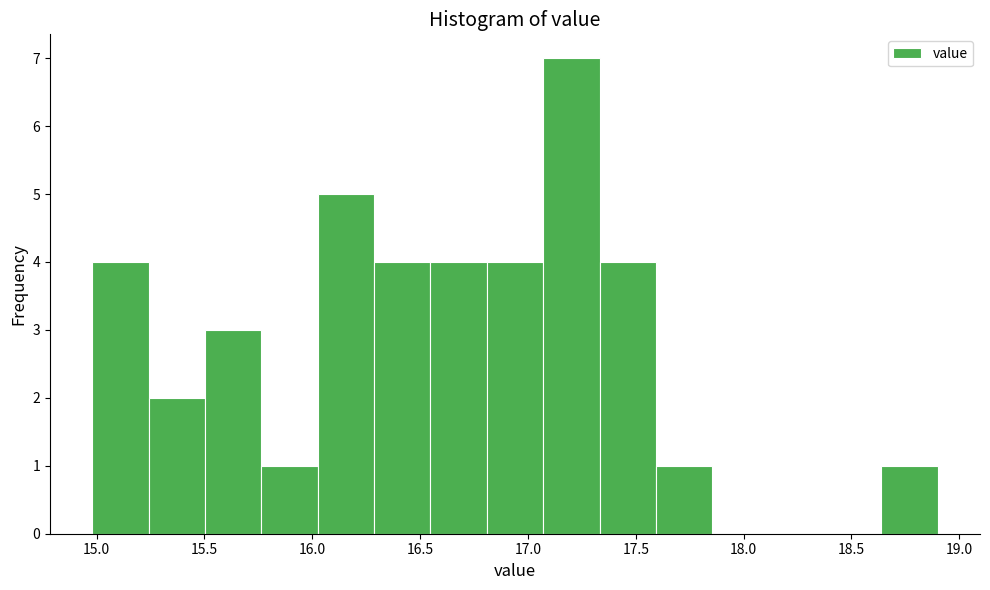

Reading left to right, transcribe this chart: for each bar, give the range it covers on the x-axis and its height. Neither the bar edges nor the heights are printed on the chart, so give them approximately, as read against the axes.

15.00 to 15.25: 4
15.25 to 15.50: 2
15.50 to 15.75: 3
15.75 to 16.05: 1
16.05 to 16.30: 5
16.30 to 16.55: 4
16.55 to 16.80: 4
16.80 to 17.05: 4
17.05 to 17.35: 7
17.35 to 17.60: 4
17.60 to 17.85: 1
17.85 to 18.10: 0
18.10 to 18.40: 0
18.40 to 18.65: 0
18.65 to 18.90: 1